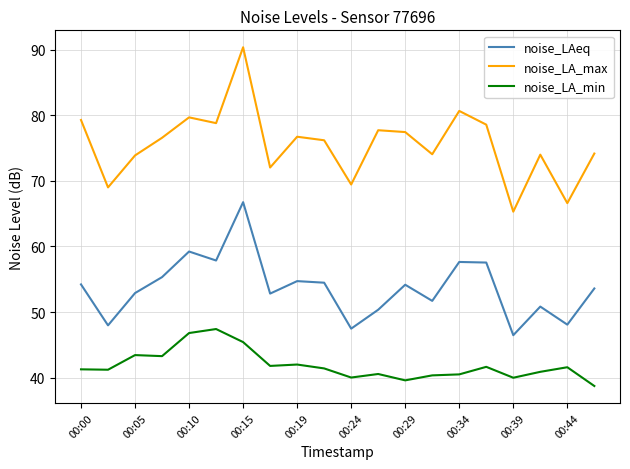

Which series has the largest total across all categories?

noise_LA_max